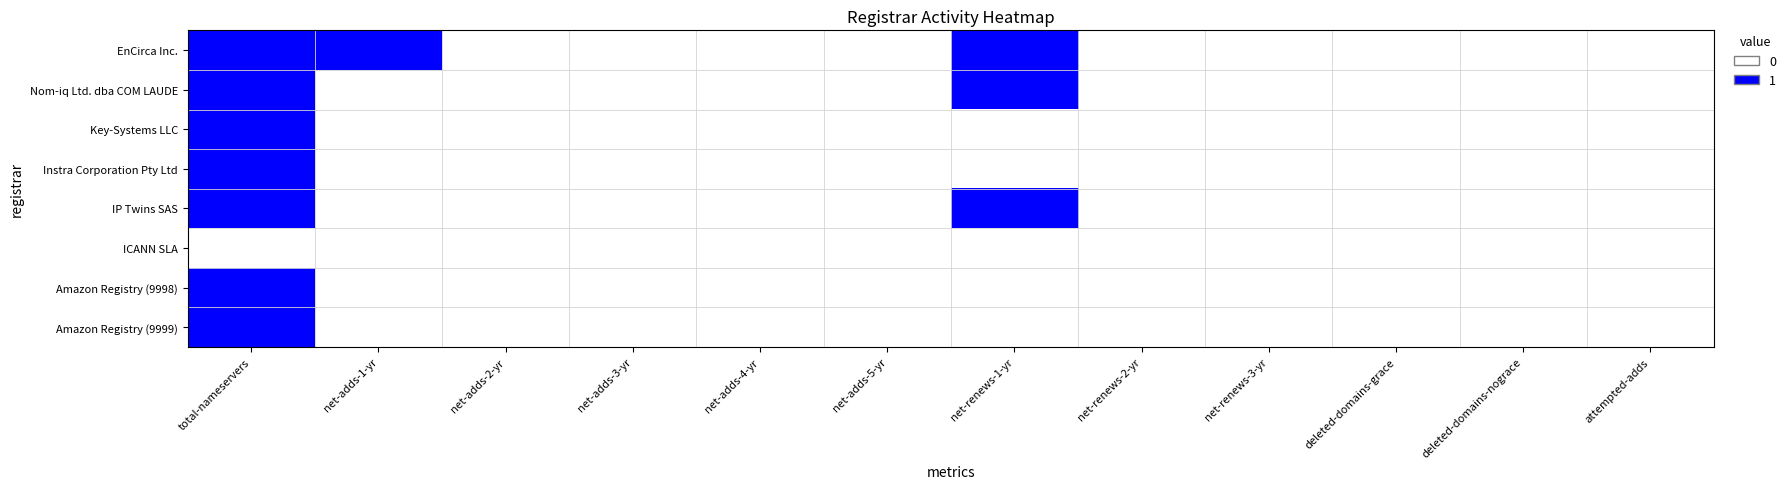

Reading left to right, transcribe all the data shown in this chart.

EnCirca Inc.: total-nameservers=1	net-adds-1-yr=1	net-adds-2-yr=0	net-adds-3-yr=0	net-adds-4-yr=0	net-adds-5-yr=0	net-renews-1-yr=1	net-renews-2-yr=0	net-renews-3-yr=0	deleted-domains-grace=0	deleted-domains-nograce=0	attempted-adds=0
Nom-iq Ltd. dba COM LAUDE: total-nameservers=1	net-adds-1-yr=0	net-adds-2-yr=0	net-adds-3-yr=0	net-adds-4-yr=0	net-adds-5-yr=0	net-renews-1-yr=1	net-renews-2-yr=0	net-renews-3-yr=0	deleted-domains-grace=0	deleted-domains-nograce=0	attempted-adds=0
Key-Systems LLC: total-nameservers=1	net-adds-1-yr=0	net-adds-2-yr=0	net-adds-3-yr=0	net-adds-4-yr=0	net-adds-5-yr=0	net-renews-1-yr=0	net-renews-2-yr=0	net-renews-3-yr=0	deleted-domains-grace=0	deleted-domains-nograce=0	attempted-adds=0
Instra Corporation Pty Ltd: total-nameservers=1	net-adds-1-yr=0	net-adds-2-yr=0	net-adds-3-yr=0	net-adds-4-yr=0	net-adds-5-yr=0	net-renews-1-yr=0	net-renews-2-yr=0	net-renews-3-yr=0	deleted-domains-grace=0	deleted-domains-nograce=0	attempted-adds=0
IP Twins SAS: total-nameservers=1	net-adds-1-yr=0	net-adds-2-yr=0	net-adds-3-yr=0	net-adds-4-yr=0	net-adds-5-yr=0	net-renews-1-yr=1	net-renews-2-yr=0	net-renews-3-yr=0	deleted-domains-grace=0	deleted-domains-nograce=0	attempted-adds=0
ICANN SLA: total-nameservers=0	net-adds-1-yr=0	net-adds-2-yr=0	net-adds-3-yr=0	net-adds-4-yr=0	net-adds-5-yr=0	net-renews-1-yr=0	net-renews-2-yr=0	net-renews-3-yr=0	deleted-domains-grace=0	deleted-domains-nograce=0	attempted-adds=0
Amazon Registry (9998): total-nameservers=1	net-adds-1-yr=0	net-adds-2-yr=0	net-adds-3-yr=0	net-adds-4-yr=0	net-adds-5-yr=0	net-renews-1-yr=0	net-renews-2-yr=0	net-renews-3-yr=0	deleted-domains-grace=0	deleted-domains-nograce=0	attempted-adds=0
Amazon Registry (9999): total-nameservers=1	net-adds-1-yr=0	net-adds-2-yr=0	net-adds-3-yr=0	net-adds-4-yr=0	net-adds-5-yr=0	net-renews-1-yr=0	net-renews-2-yr=0	net-renews-3-yr=0	deleted-domains-grace=0	deleted-domains-nograce=0	attempted-adds=0